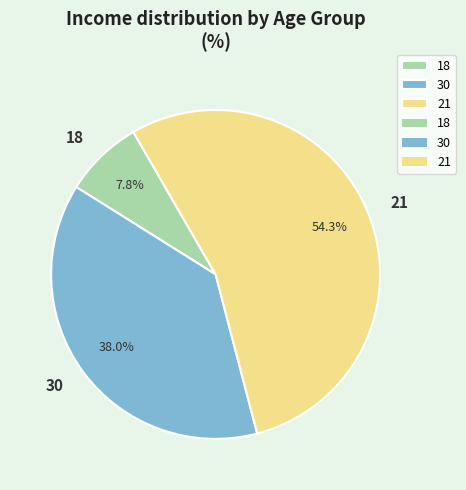

True or false: 21 accounts for 47% of the total.

False